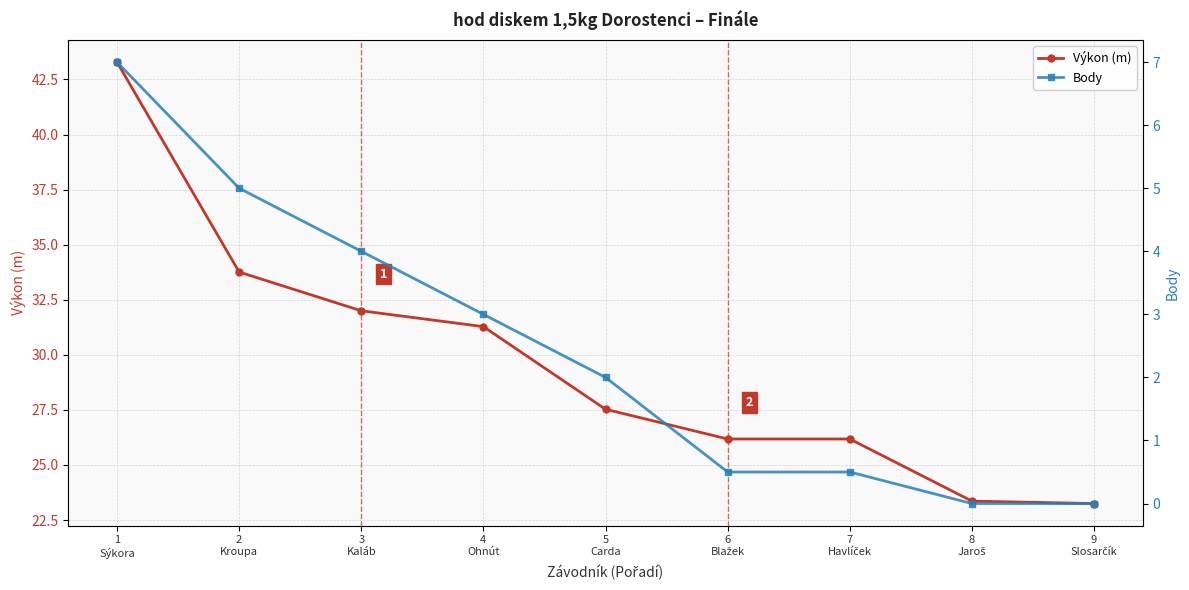

What position from the left is 4
Ohnút?

4